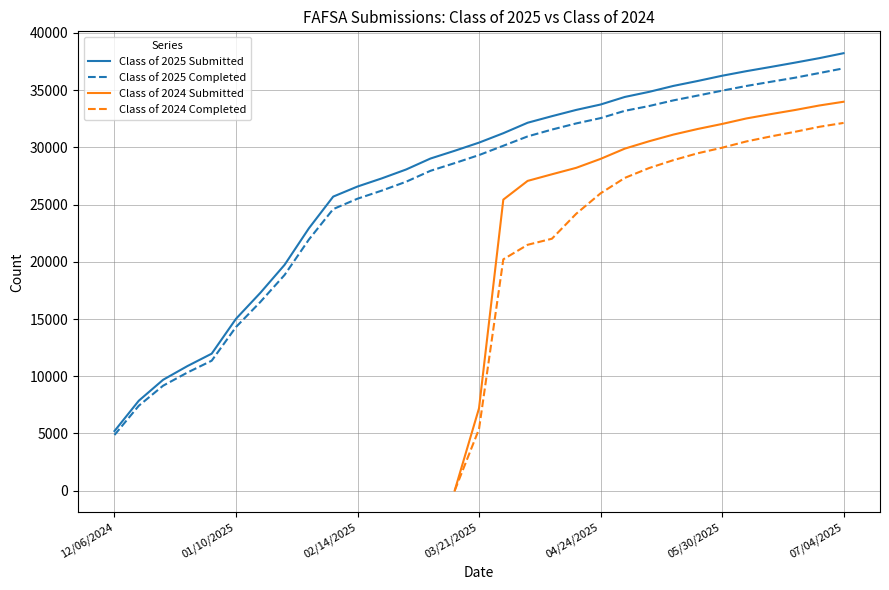

True or false: Class of 2024 Completed and Class of 2025 Submitted cross at least once.

False